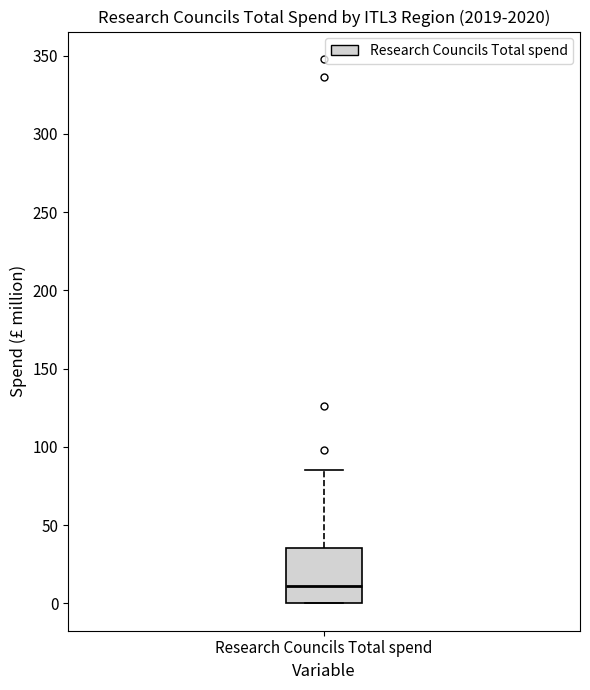

Where does the median line of the box for Research Councils Total spend sit on the y-axis? The values are not printed on the chart, so give them approximately, as read against the axis.

10